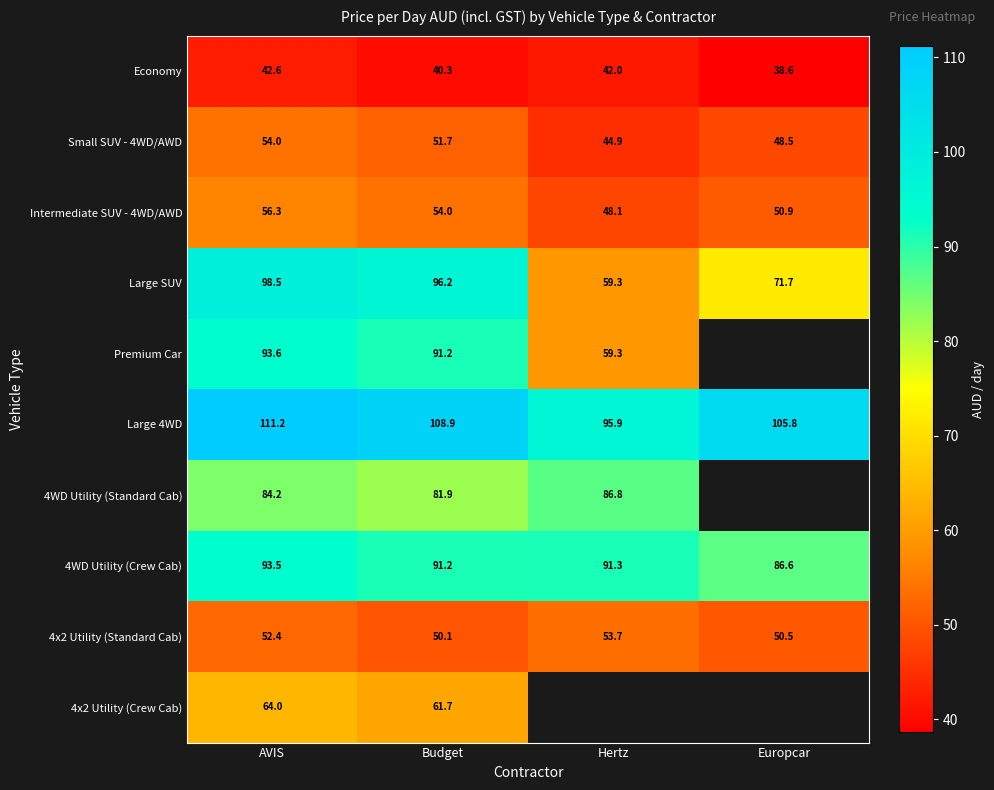

How many values in the Large SUV series exceed 96?

2